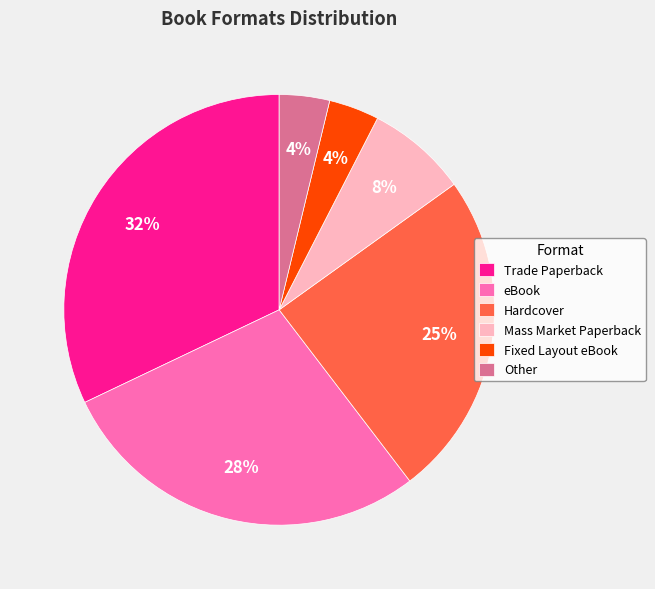

Is there a majority slice in this chart?

No